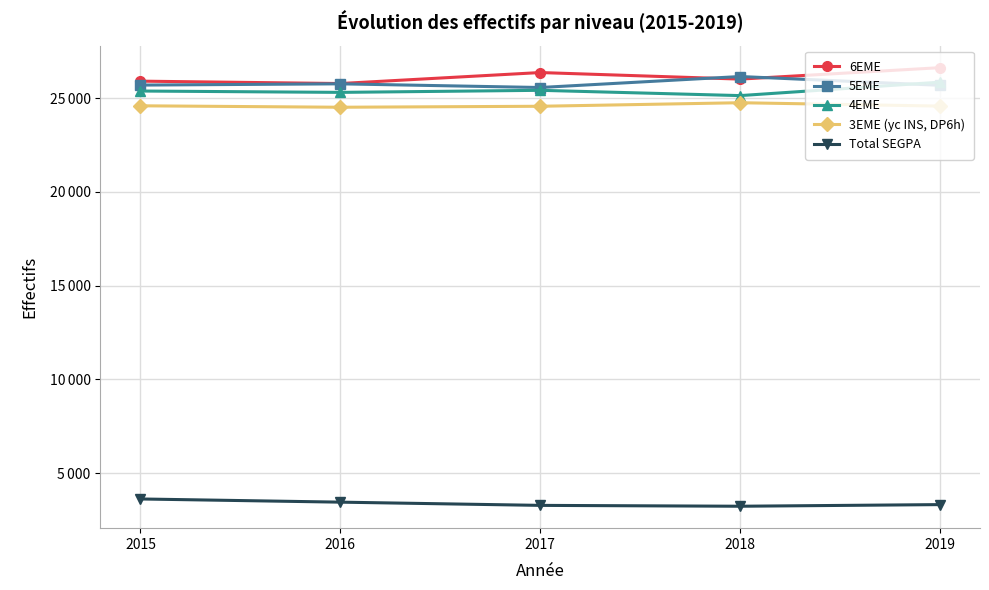

True or false: 3EME (yc INS, DP6h) and 5EME cross at least once.

False